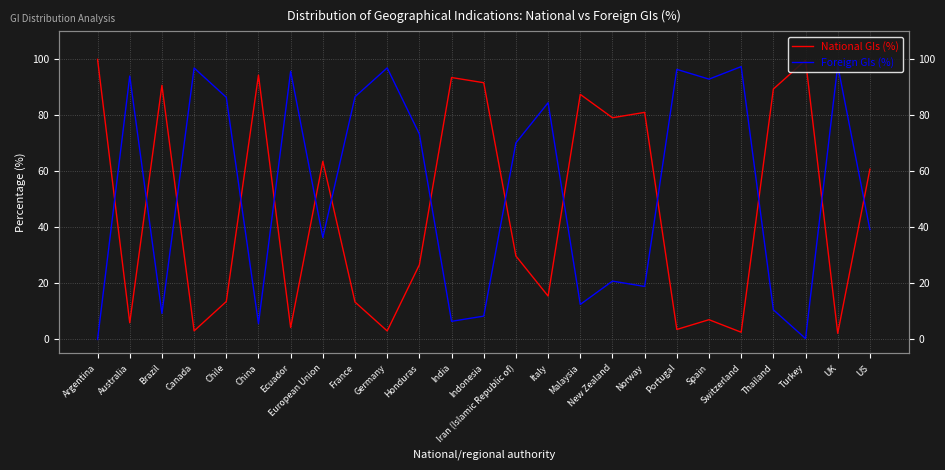

At France, list the series in order from smallest to largest.

National GIs (%), Foreign GIs (%)